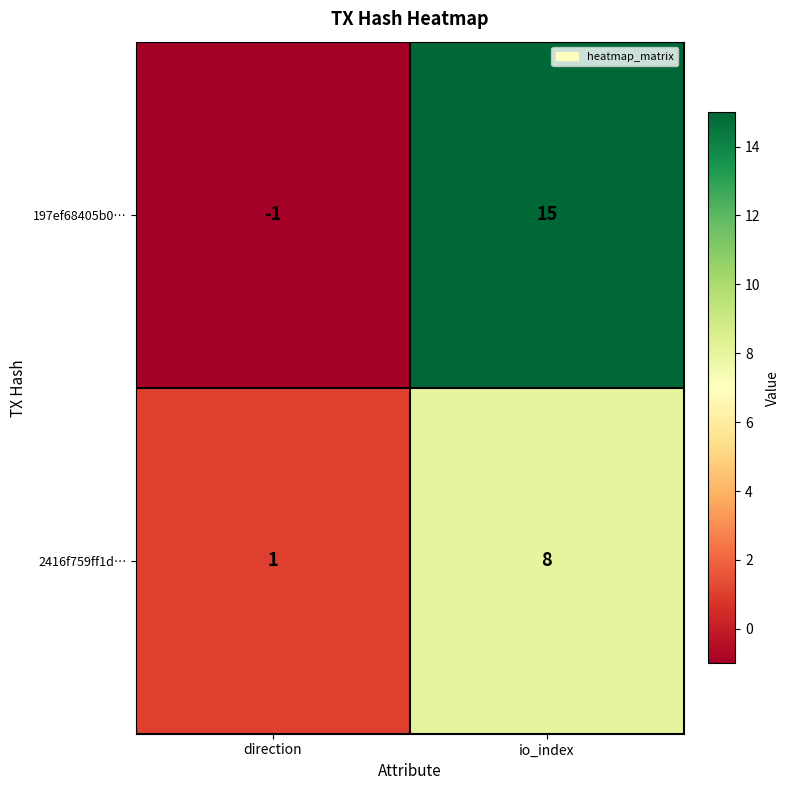

How many data points in 197ef68405b0… are less than 15?

1